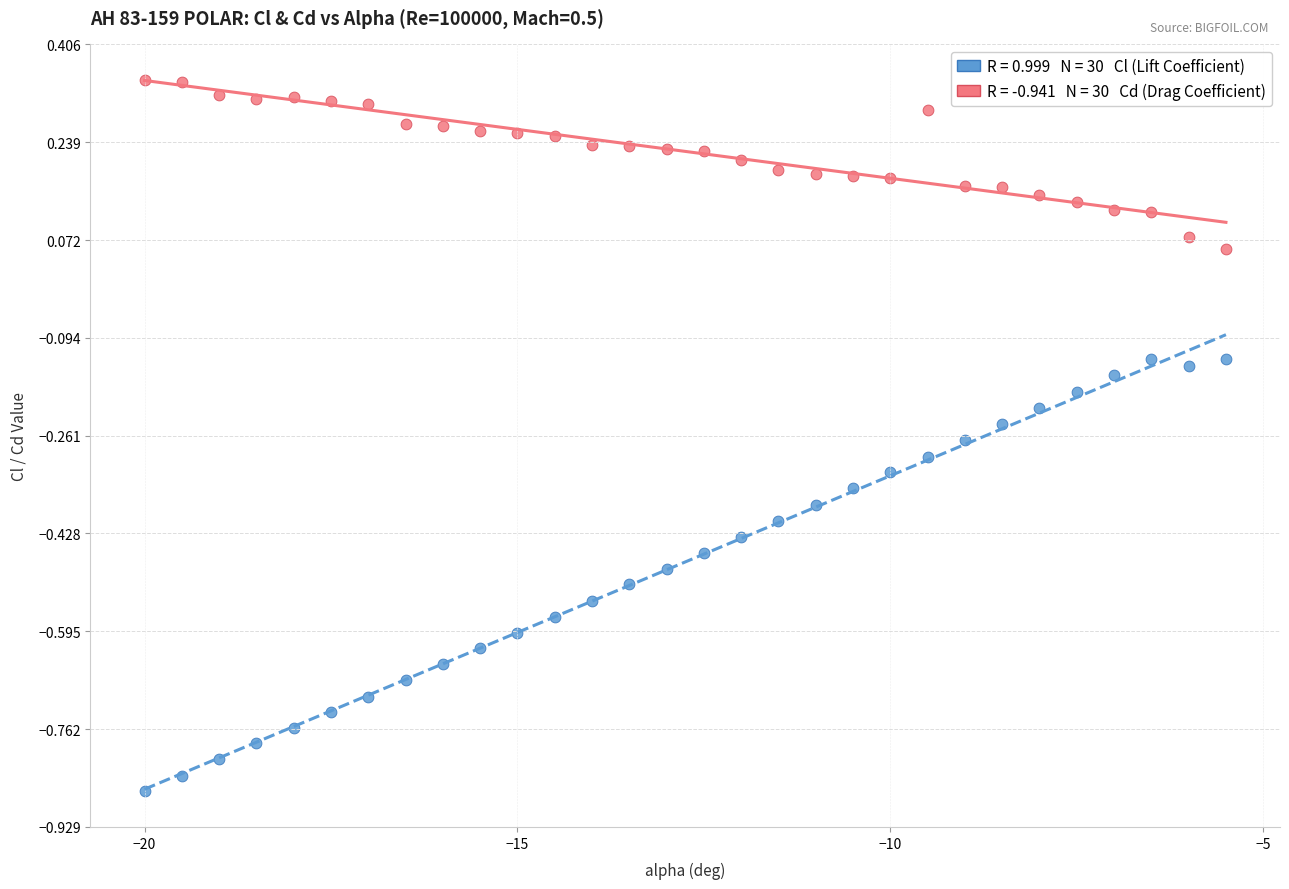

Across all data points, what is the range of Y values (max minus min)?

1.2